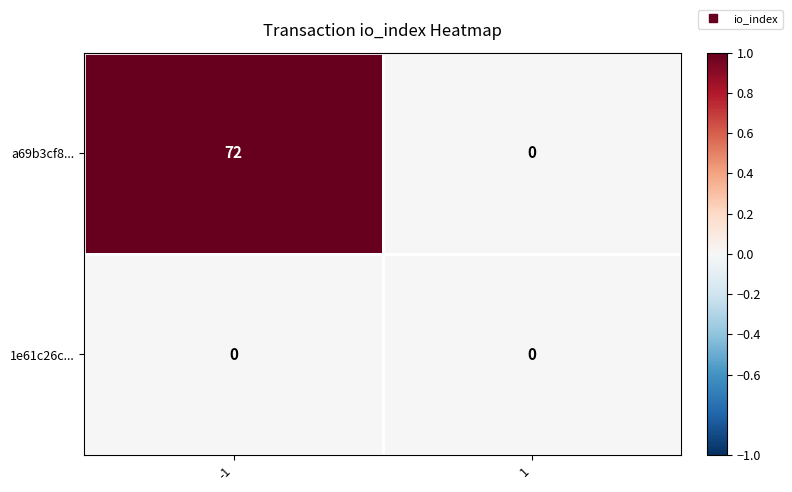

The 1e61c26c... series shows 0 at 1. True or false?

True